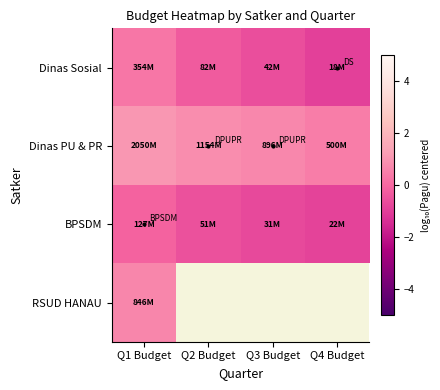

What is the lowest value of the Dinas Sosial series?

-1.0